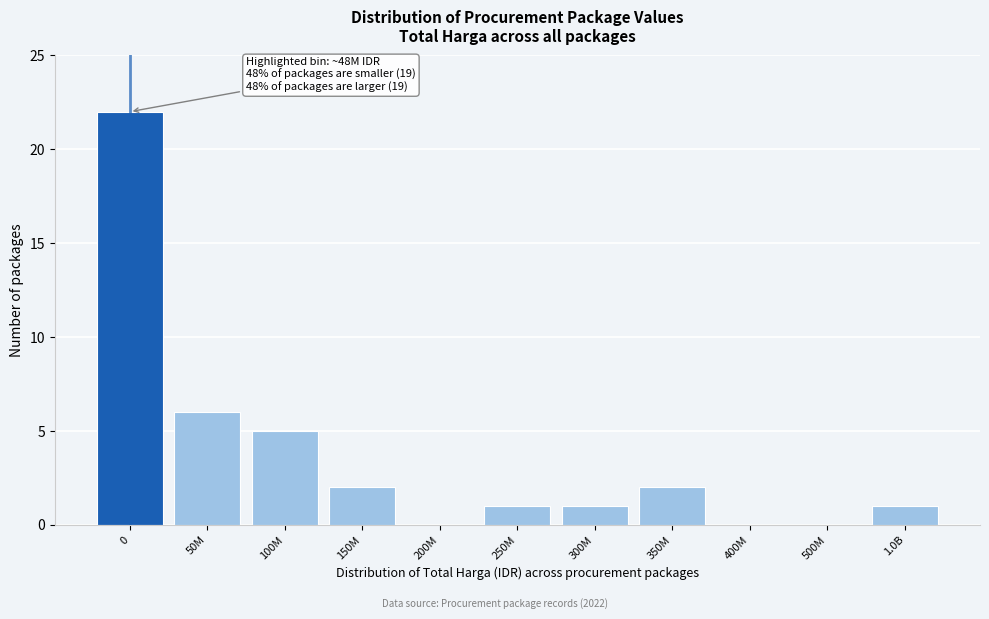

Reading left to right, extract all data points from this chart.

0=22	50M=6	100M=5	150M=2	200M=0	250M=1	300M=1	350M=2	400M=0	500M=0	1.0B=1